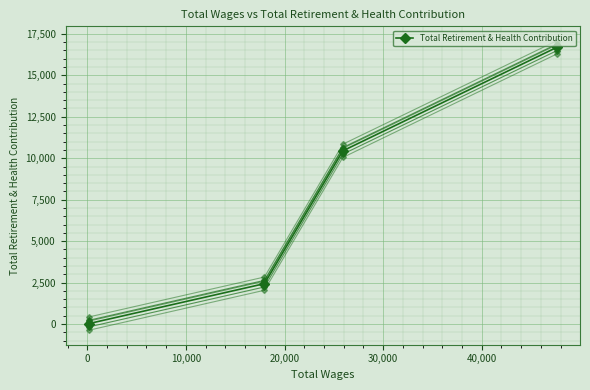

What is the difference between the highest and lowest values at 10,000?

800